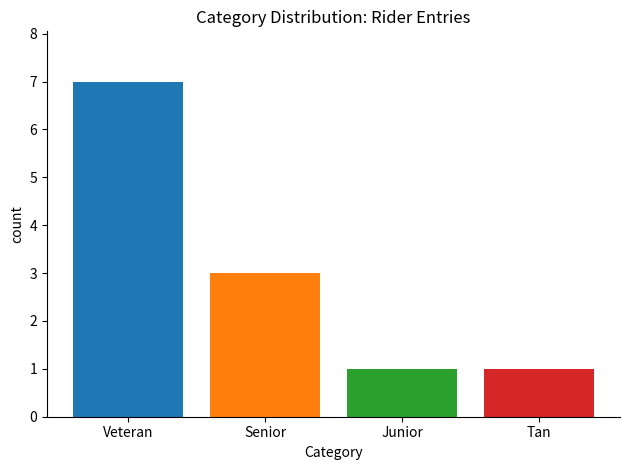

What is the maximum value shown in the chart?

7